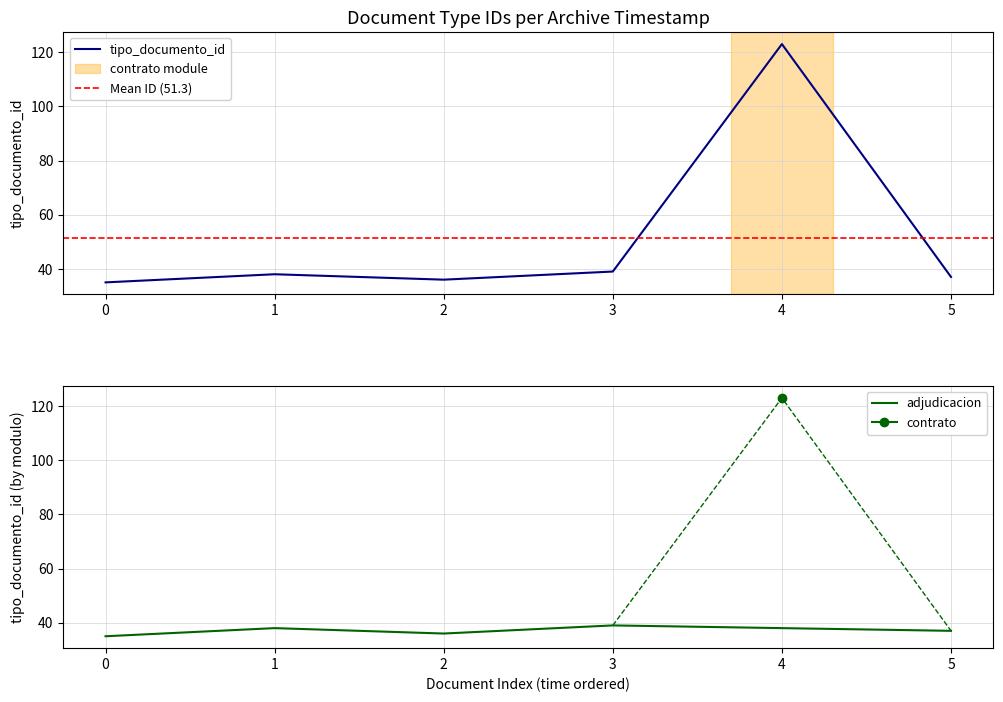

The tipo_documento_id series shows 123 at 4. True or false?

True